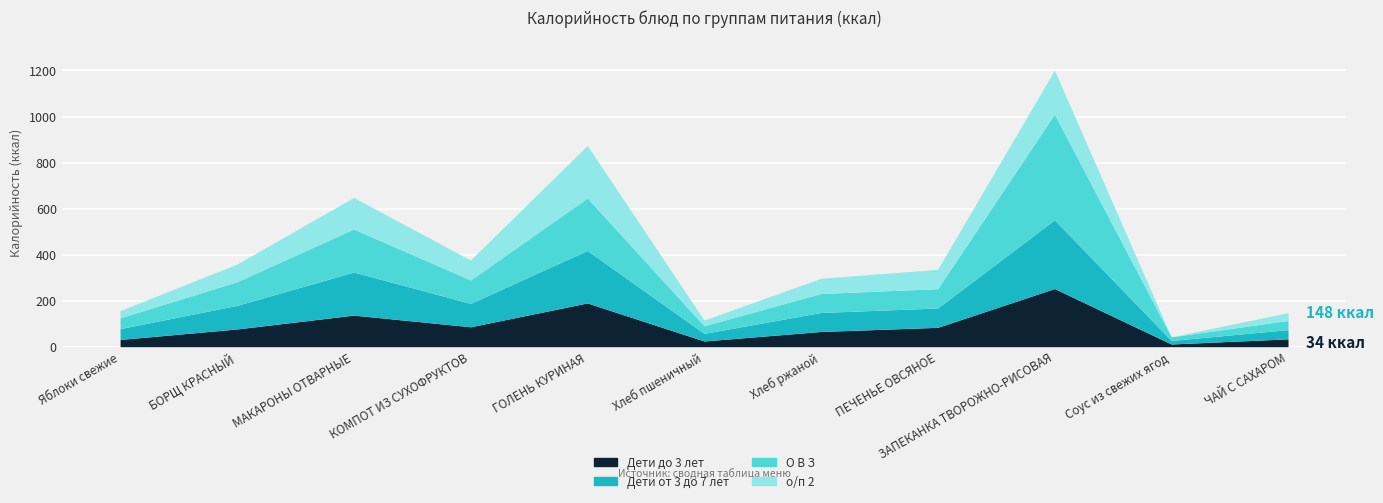

True or false: Дети до 3 лет and Дети от 3 до 7 лет intersect in this chart.

False